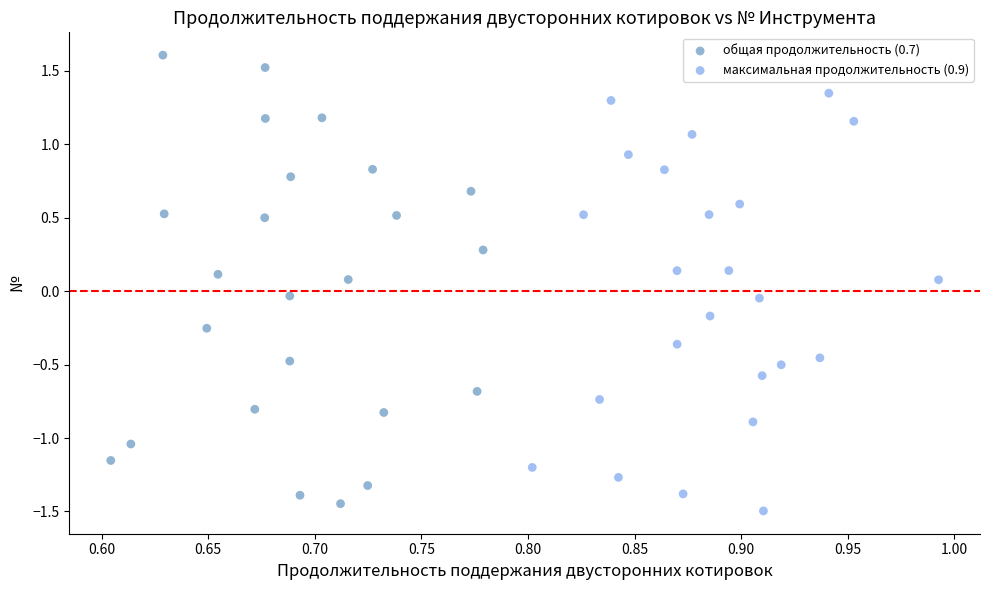

Which series reaches the maximum Y coordinate?

общая продолжительность (0.7)